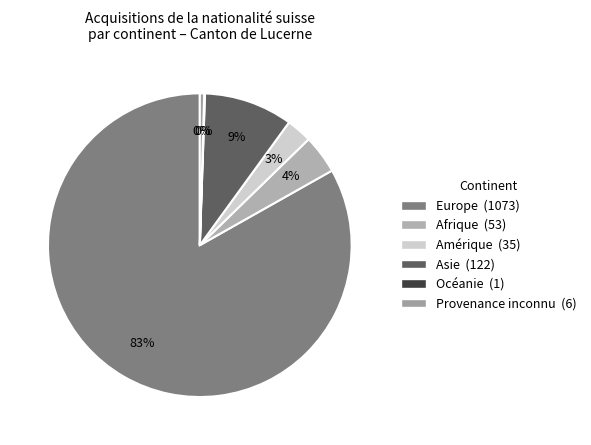

The Asie slice represents 9% of the pie. True or false?

True